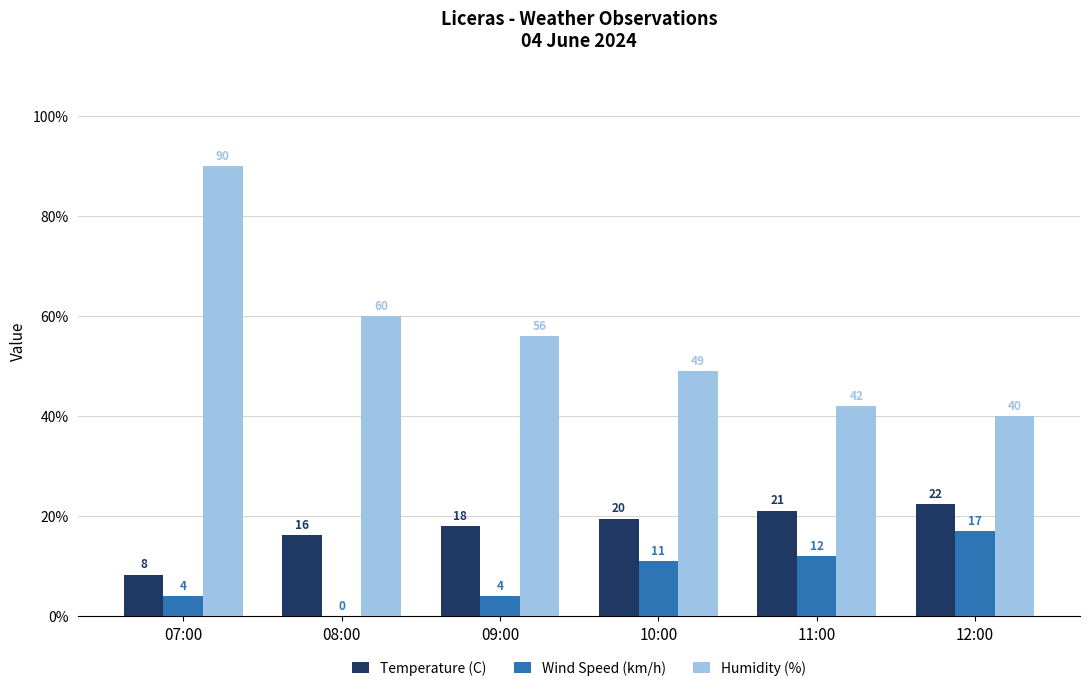

Are the bars grouped side by side (vs. stacked)?

Yes